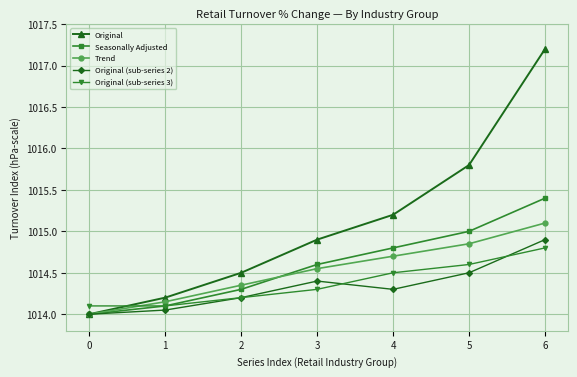

What is the total value across all series at 0?

5070.1